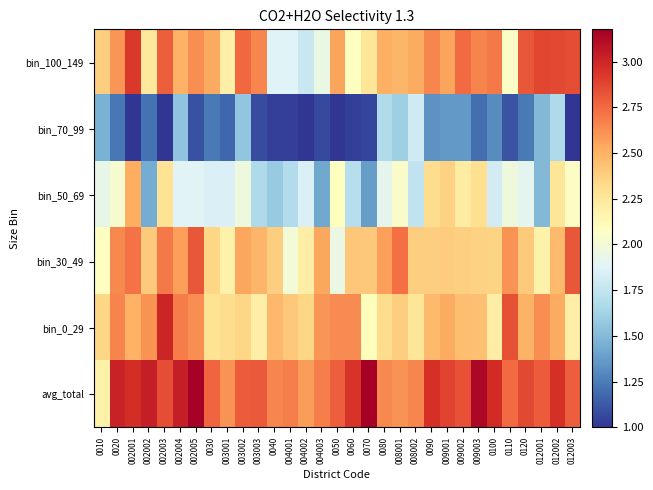

What is the total value across all series at 002005?

14.2